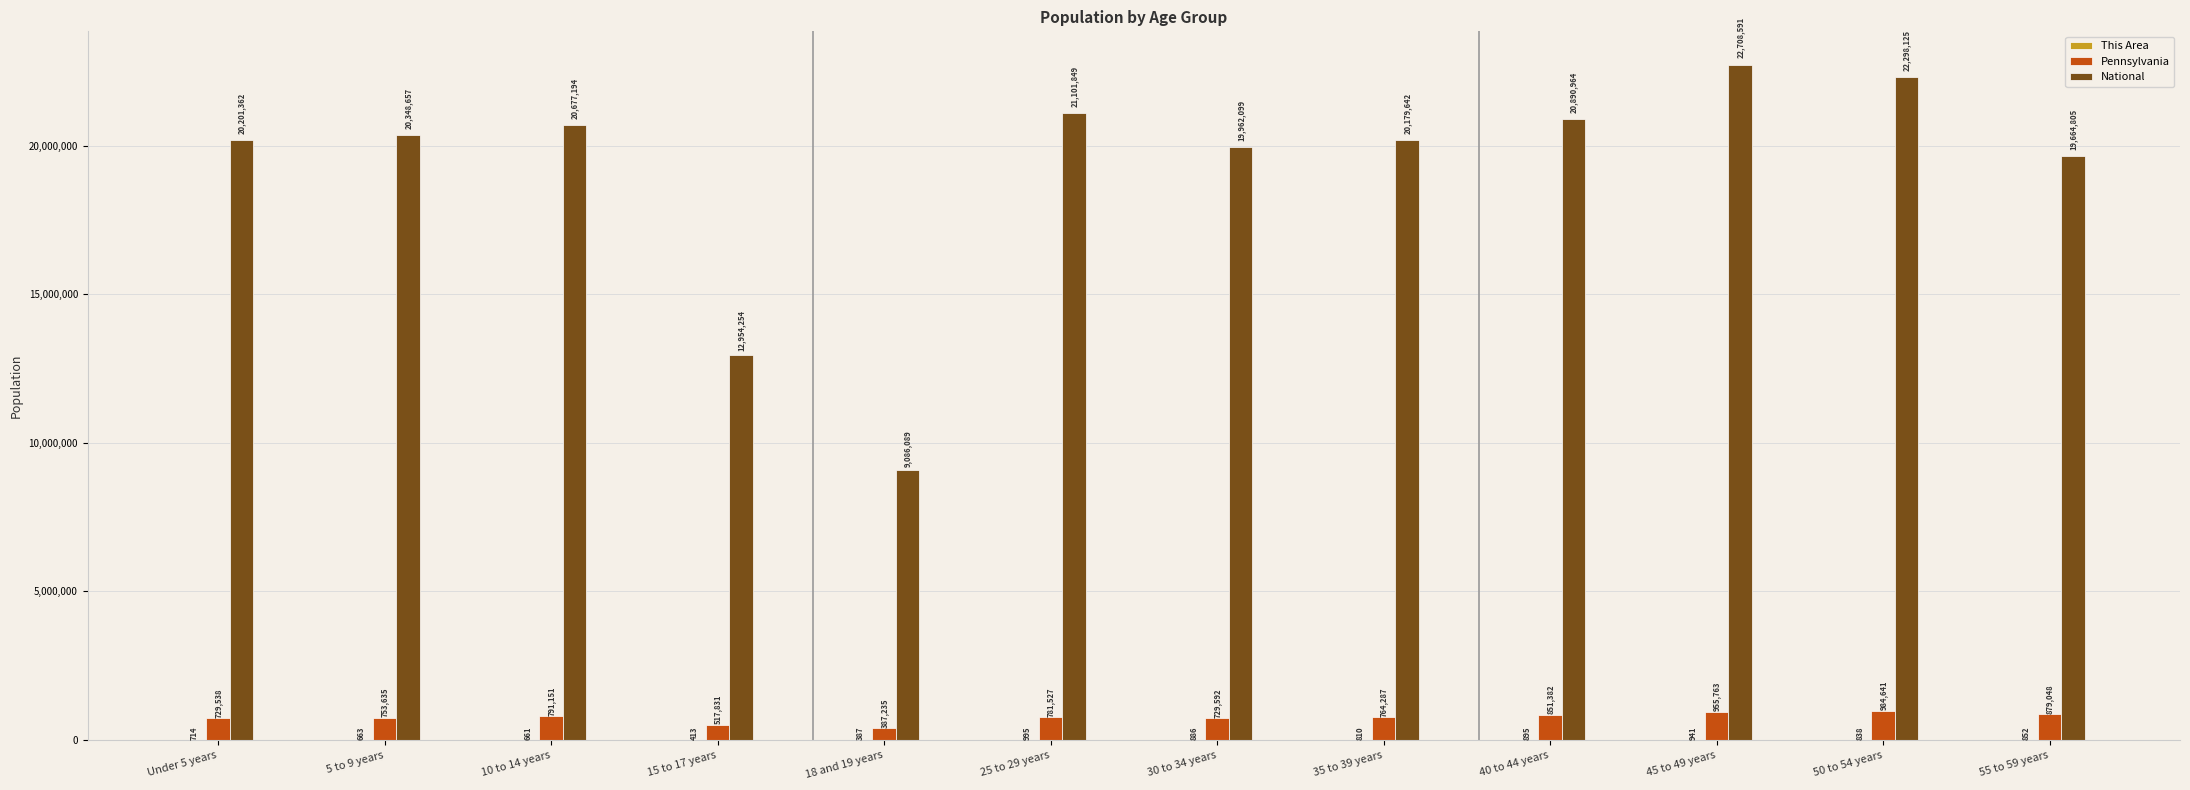

What is the sum of all Pennsylvania values?

9125630